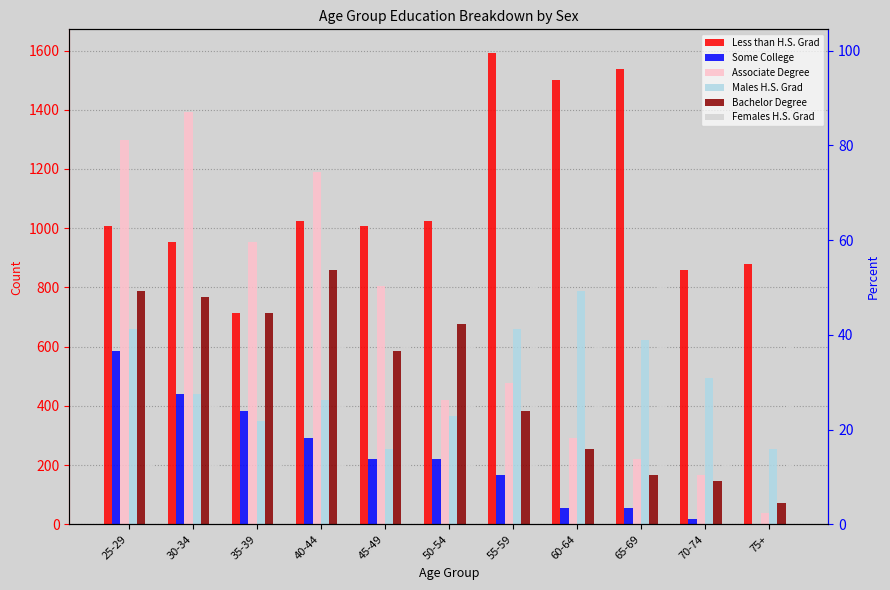

What is the sum of the Bachelor Degree values at 55-59 and 25-29?

1171